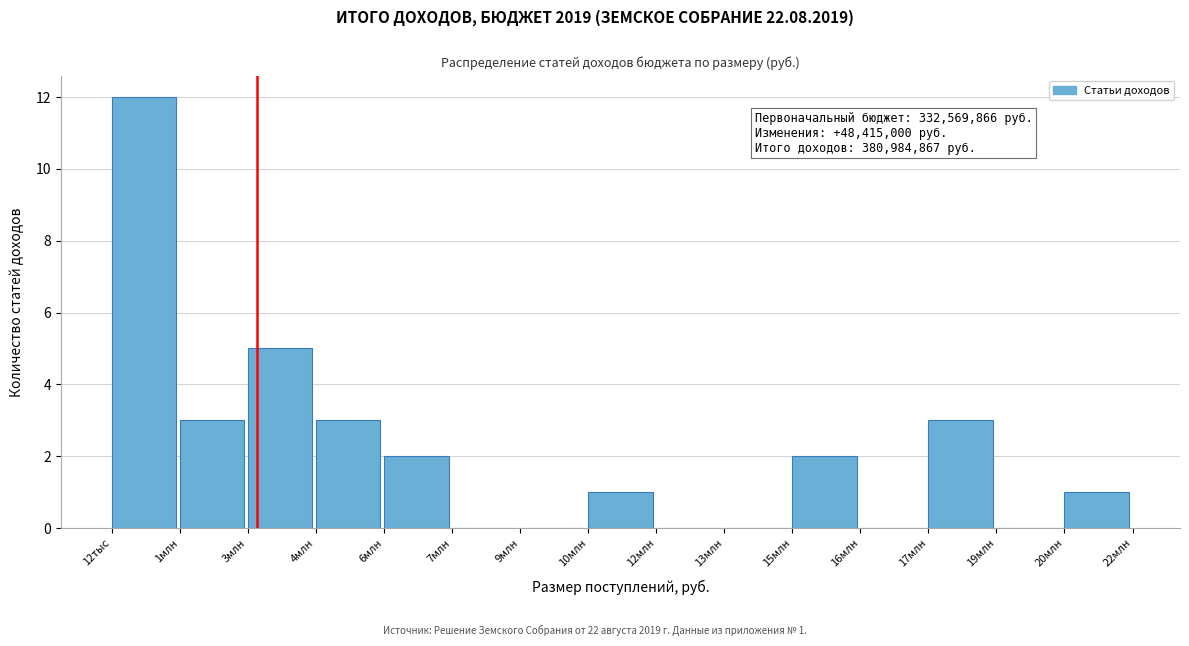

Reading left to right, list all the values displayed in this chart.

12тыс=12	1млн=3	3млн=5	4млн=3	6млн=2	7млн=0	9млн=0	10млн=1	12млн=0	13млн=0	15млн=2	16млн=0	17млн=3	19млн=0	20млн=1